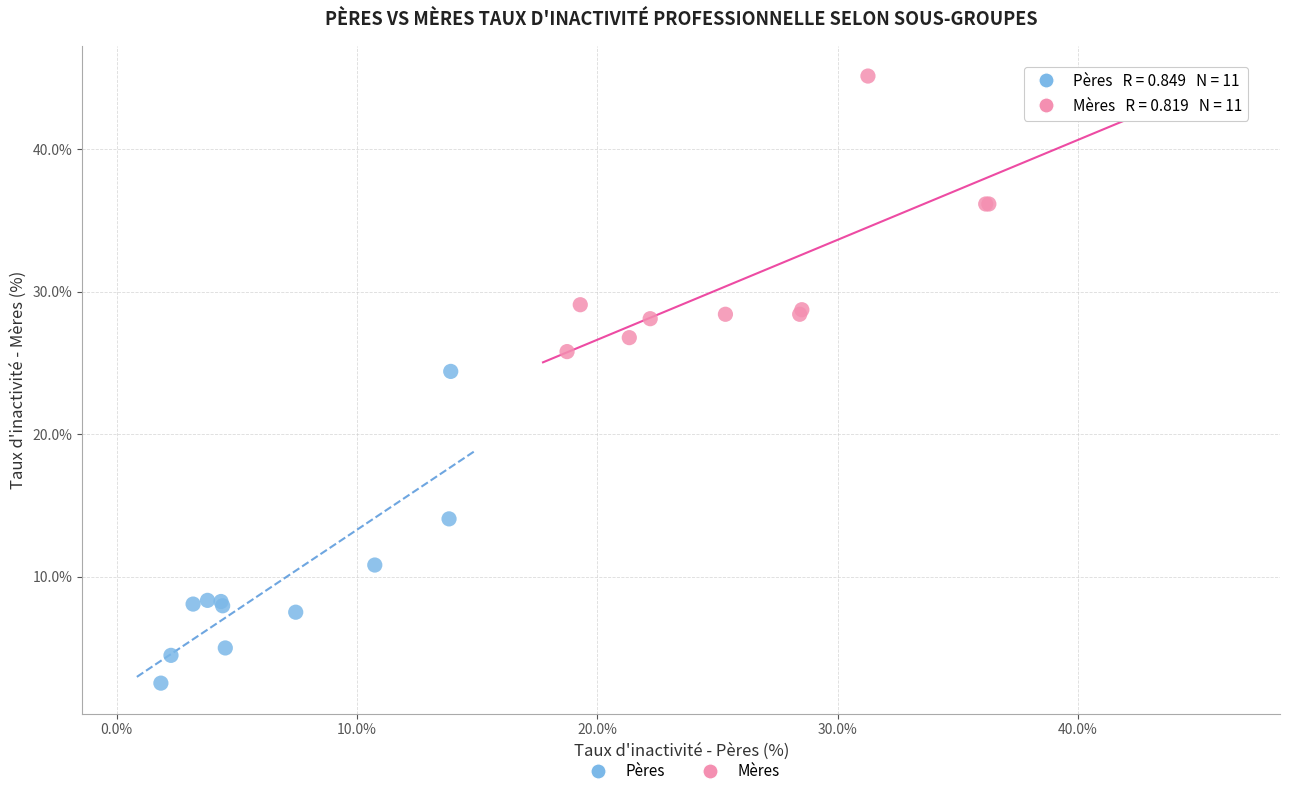

Which series contains the highest Y value?

Mères